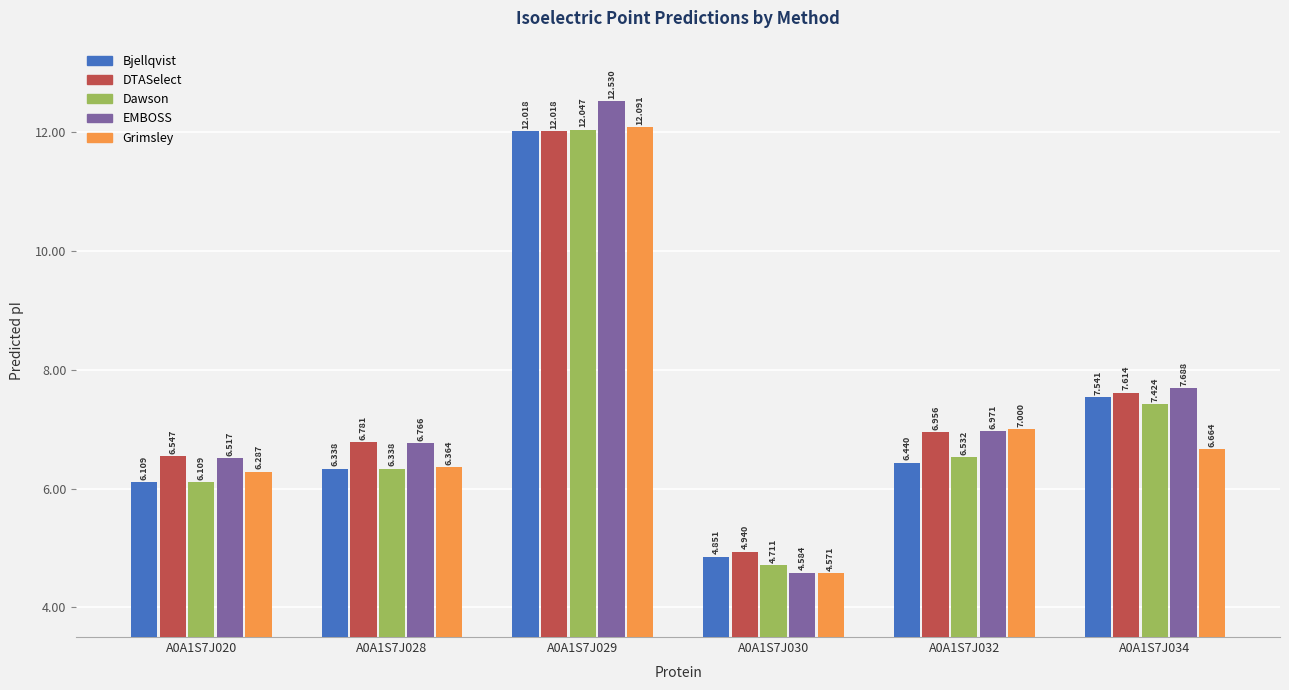

Which series has the widest spread of values?

EMBOSS